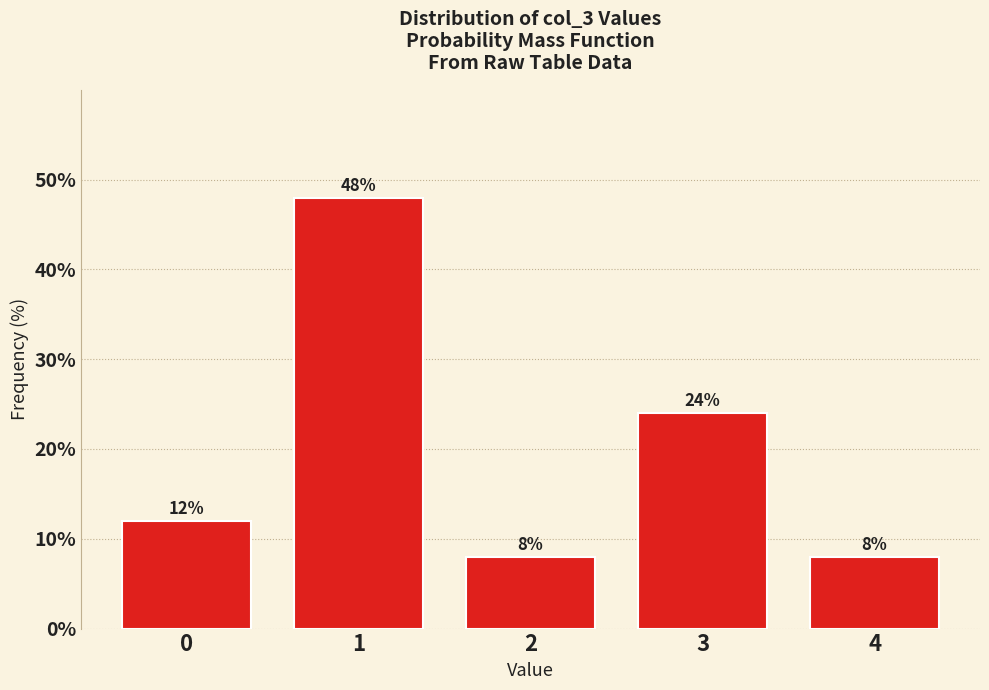

Reading left to right, what are all the values shown in this chart?

12	48	8	24	8